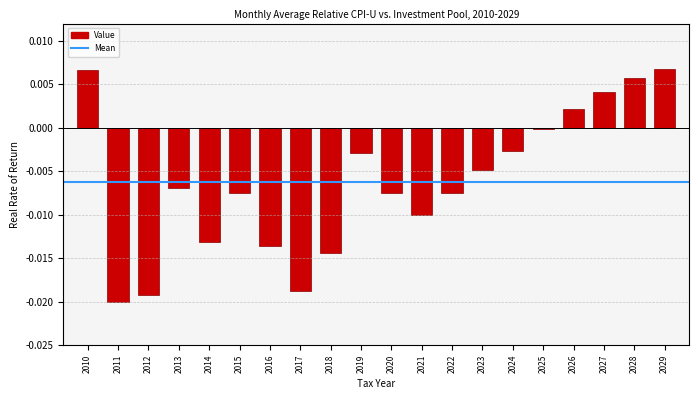

True or false: the data shows -0.0 at 2024.

True